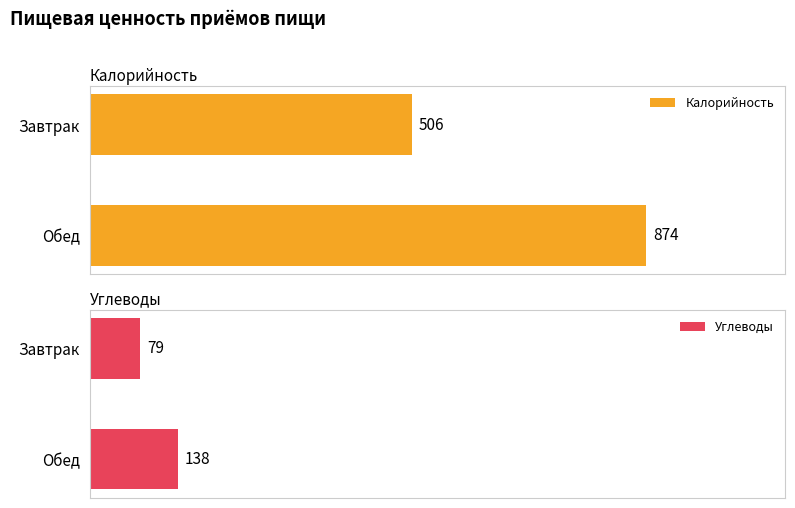

Count the Калорийность values in the range 506 to 874.

2